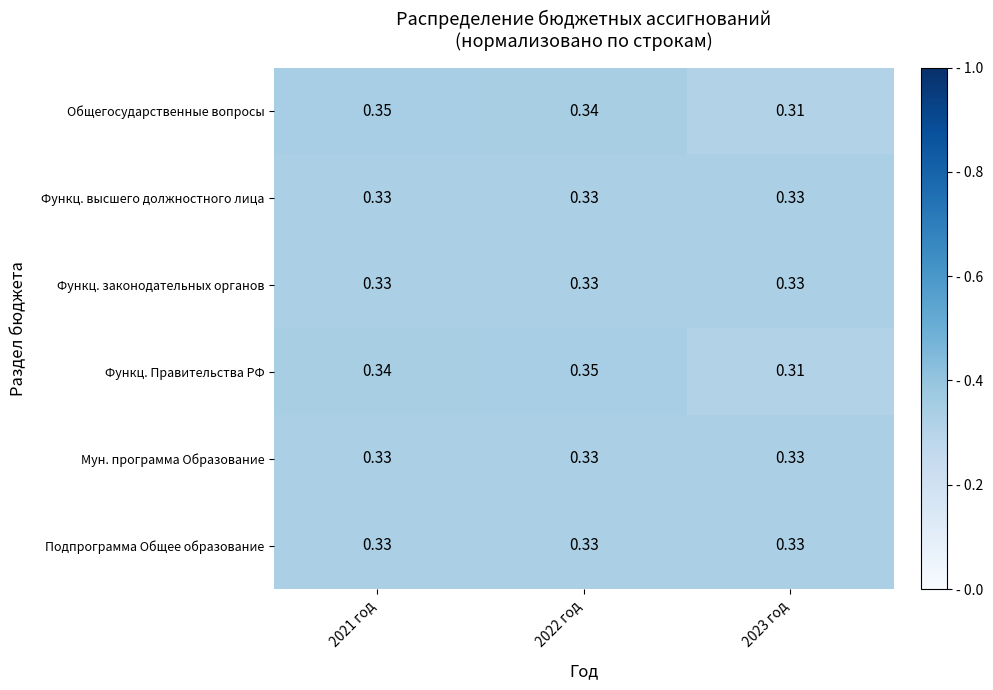

Which series changed the most between 2021 год and 2023 год?

Общегосударственные вопросы